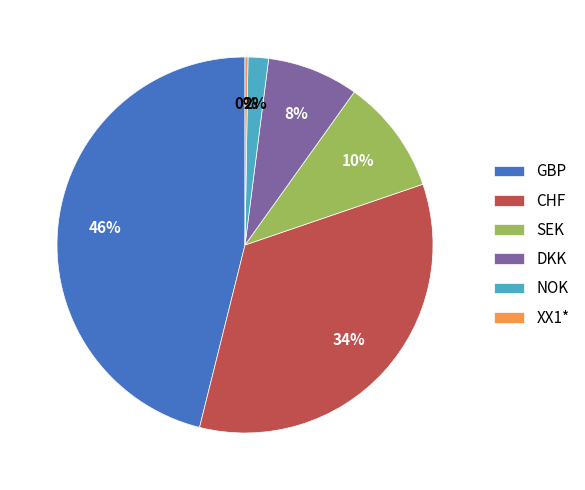

Is it true that GBP is 55% of the pie?

False